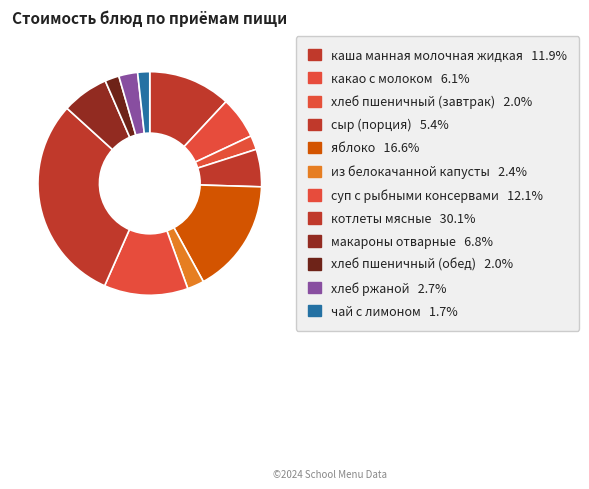

How many slices are in this pie chart?

12